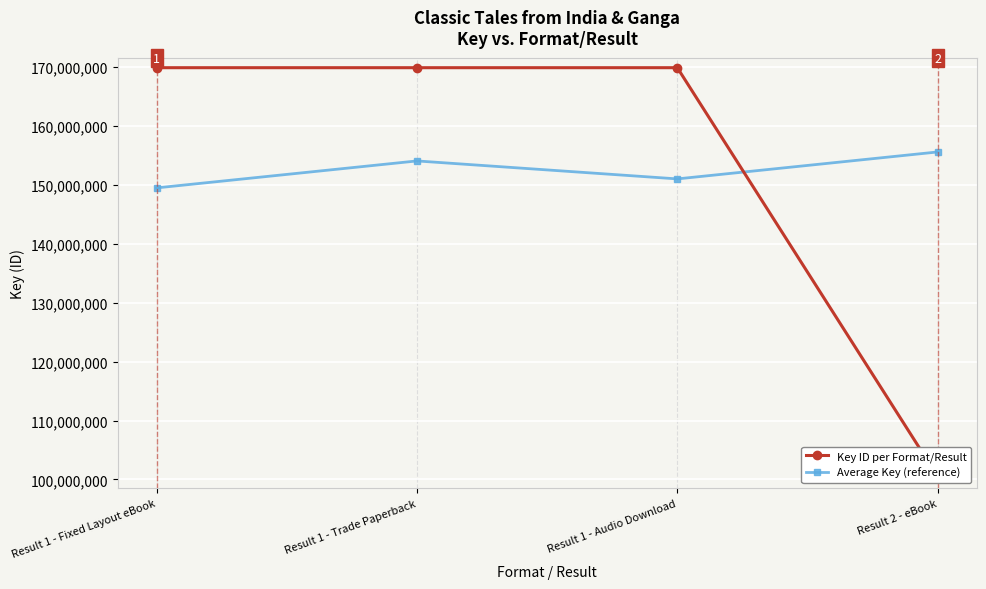

Which category has the highest value in the Average Key (reference) series?

Result 2 - eBook